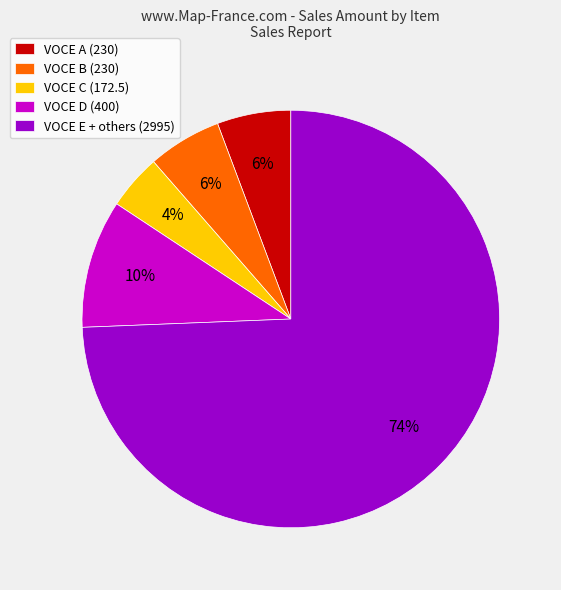

How many segments does this pie chart have?

5